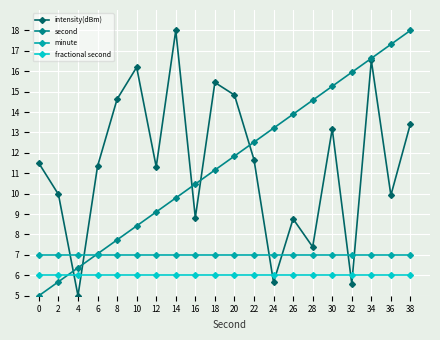

Rank the series at 14 from highest to lowest value.

intensity(dBm), second, minute, fractional second